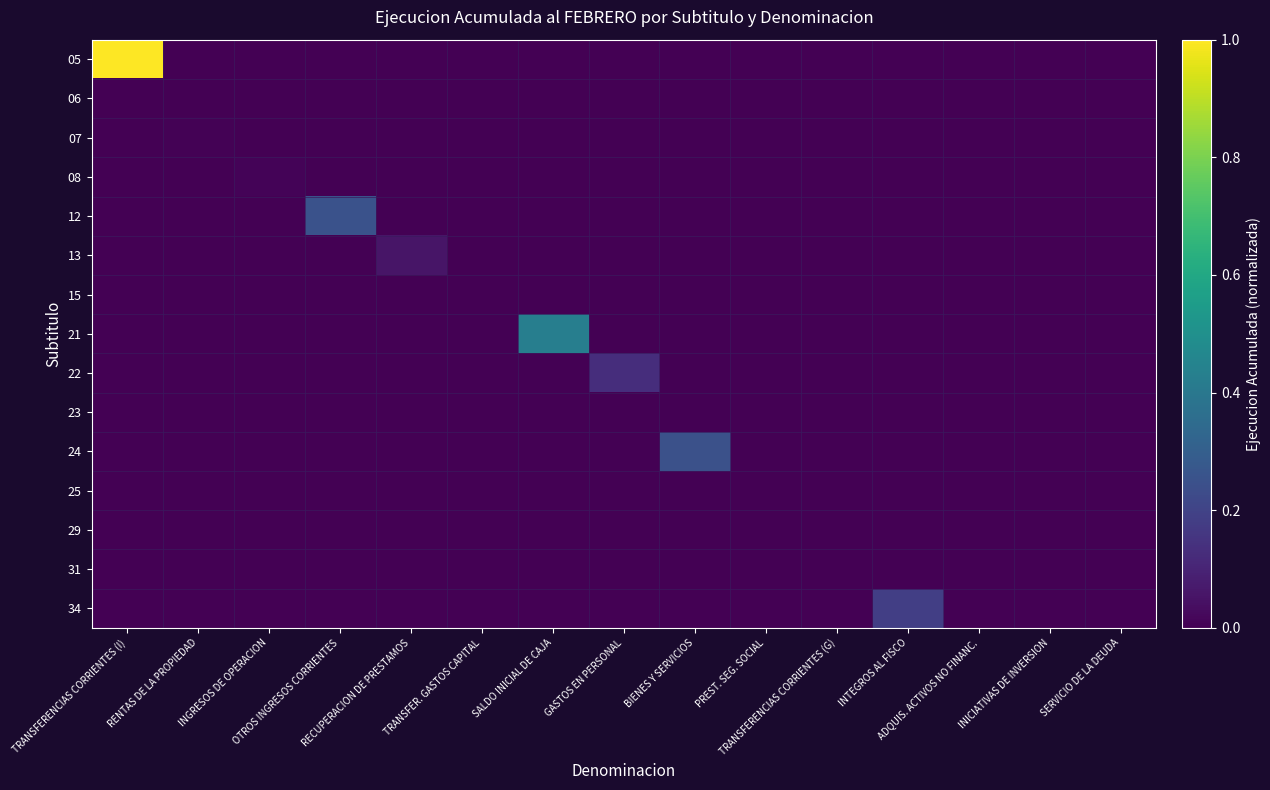

Rank the series by their maximum value, from highest to lowest.

05, 21, 12, 24, 34, 22, 13, 08, 07, 29, 25, 06, 15, 23, 31